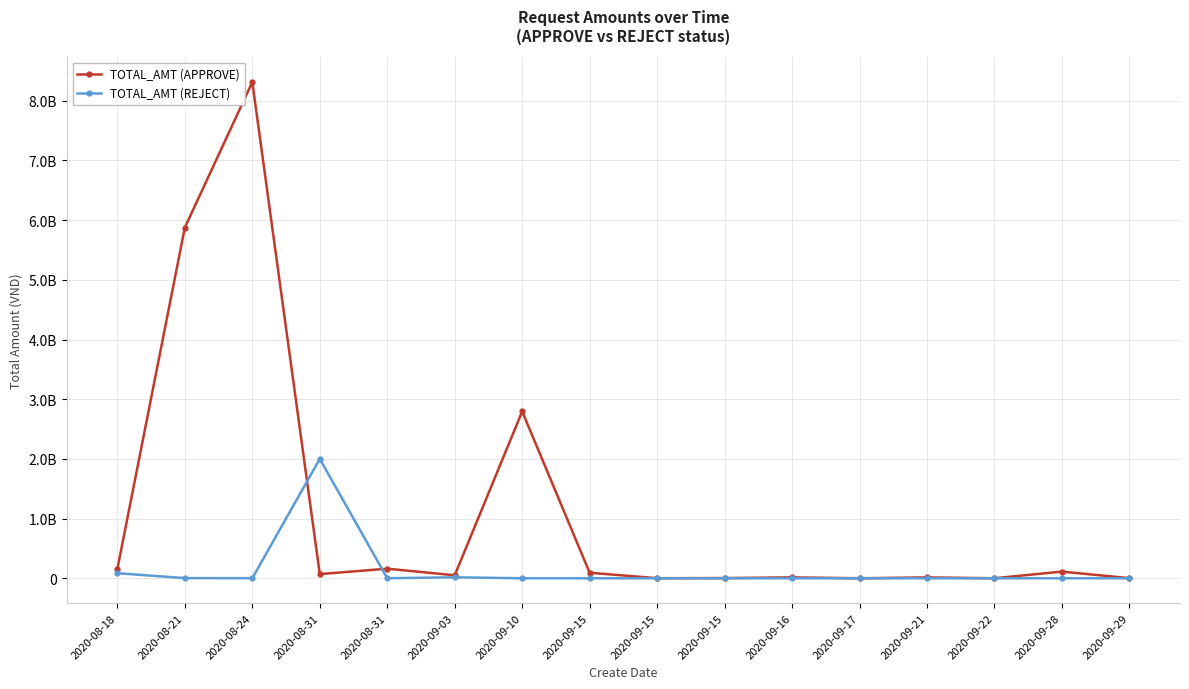

Which category has the lowest value in the TOTAL_AMT (REJECT) series?

2020-09-10